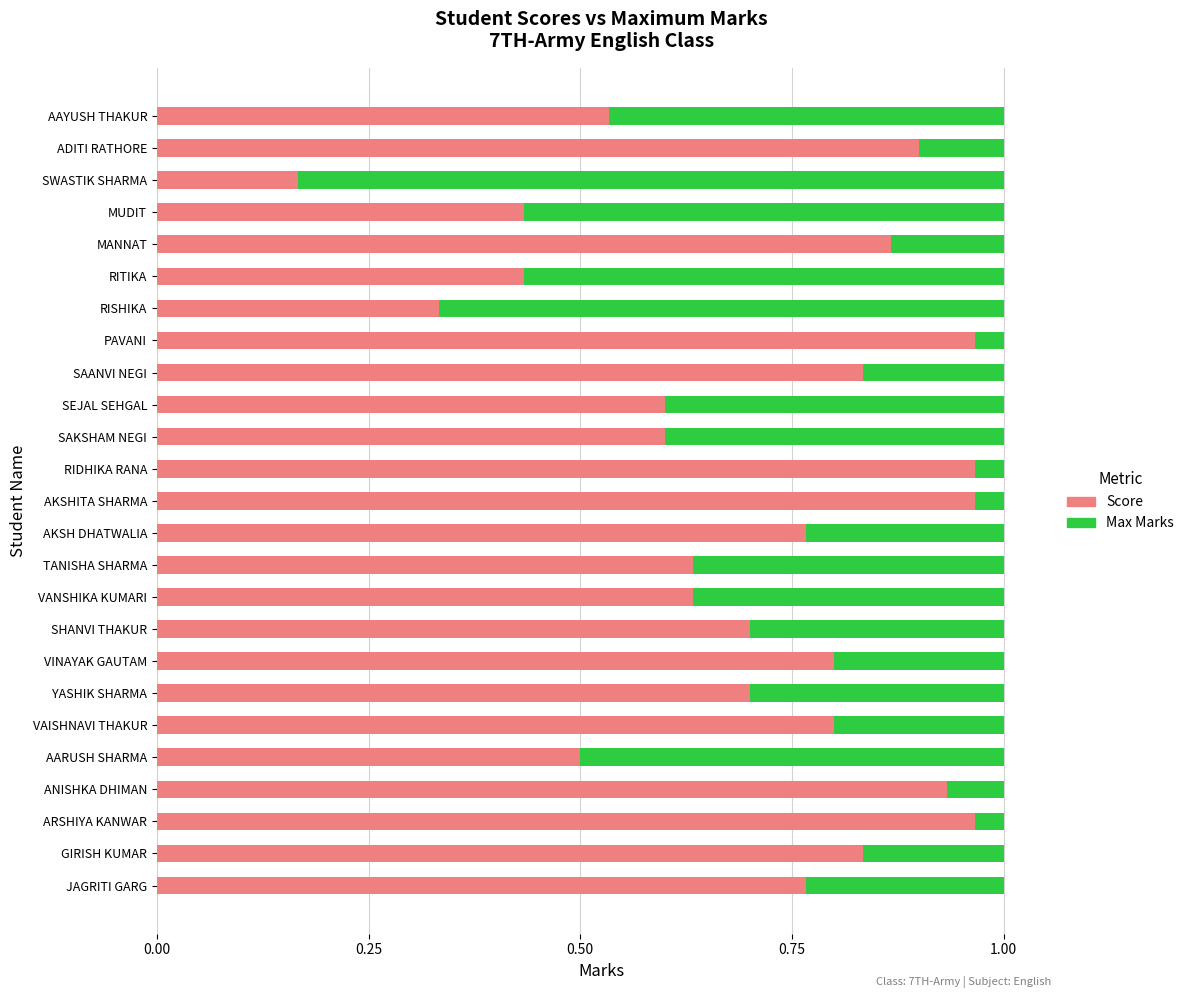

The value of Max Marks at 0.25 is 0.2. True or false?

False